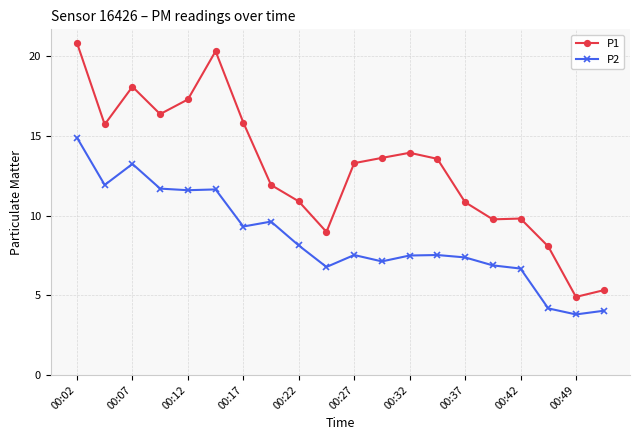

What is the maximum value for P1?

20.9